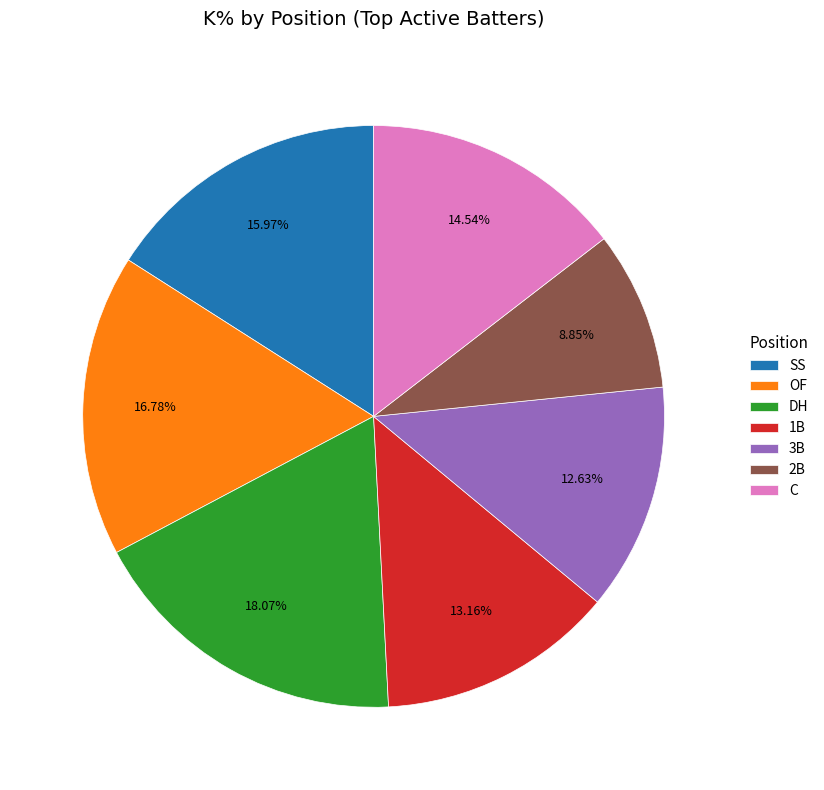

Does 3B account for over 50% of the chart?

No